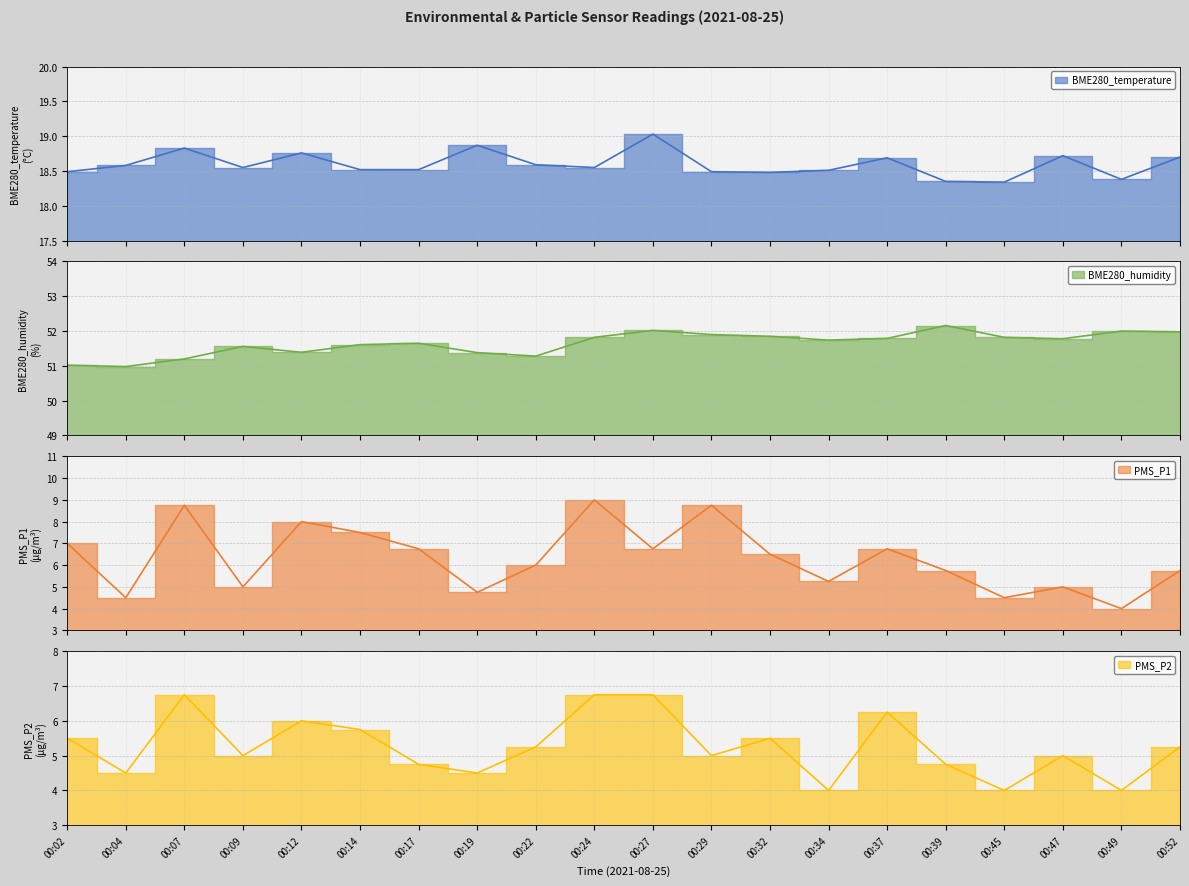

Does the chart have visible grid lines?

Yes